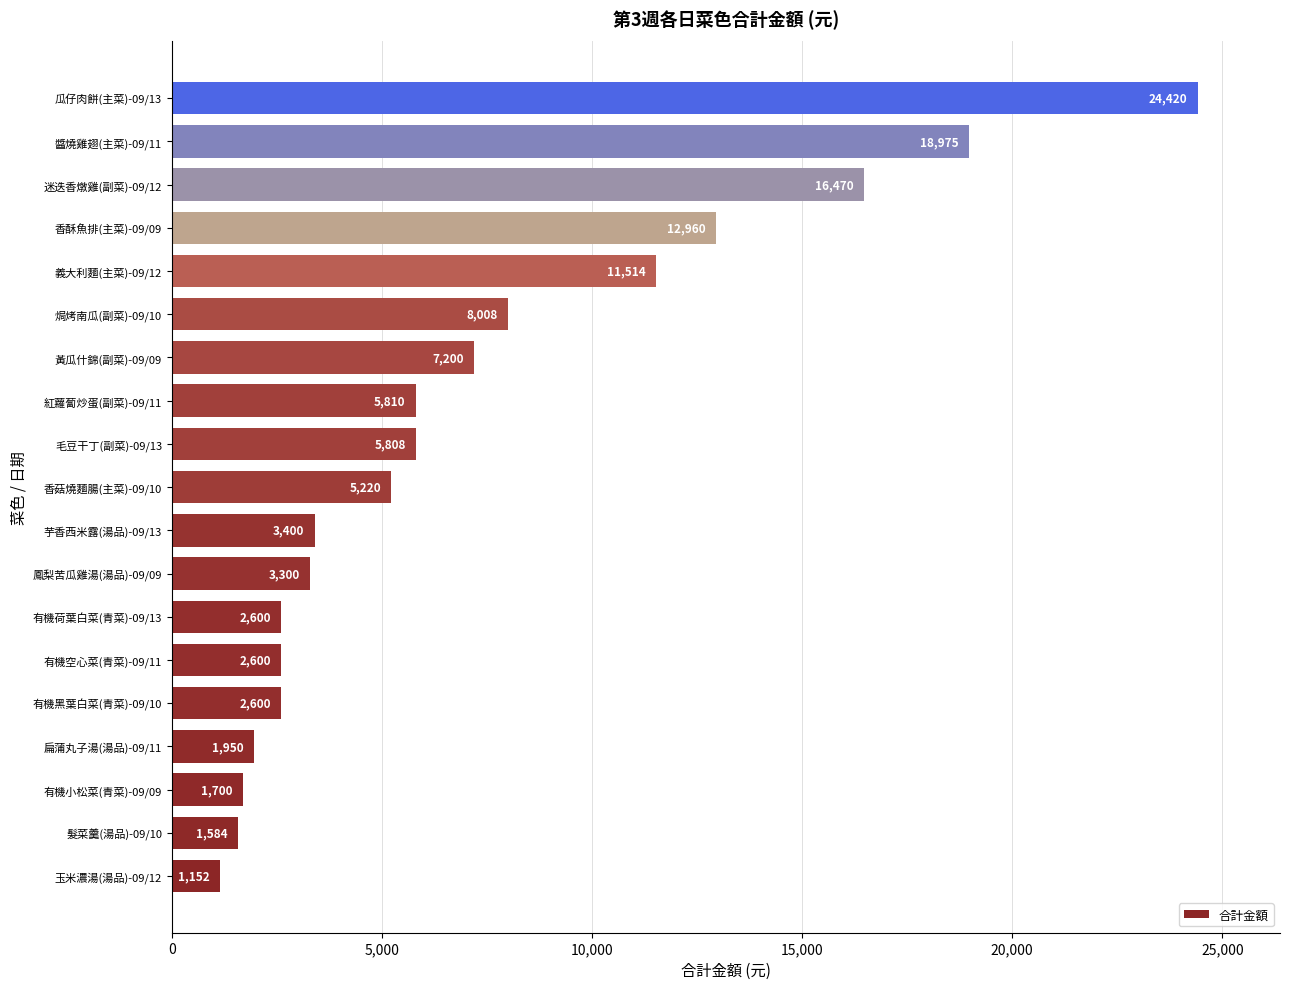

Between 有機空心菜(青菜)-09/11 and 香菇燒麵腸(主菜)-09/10, which is larger?

香菇燒麵腸(主菜)-09/10